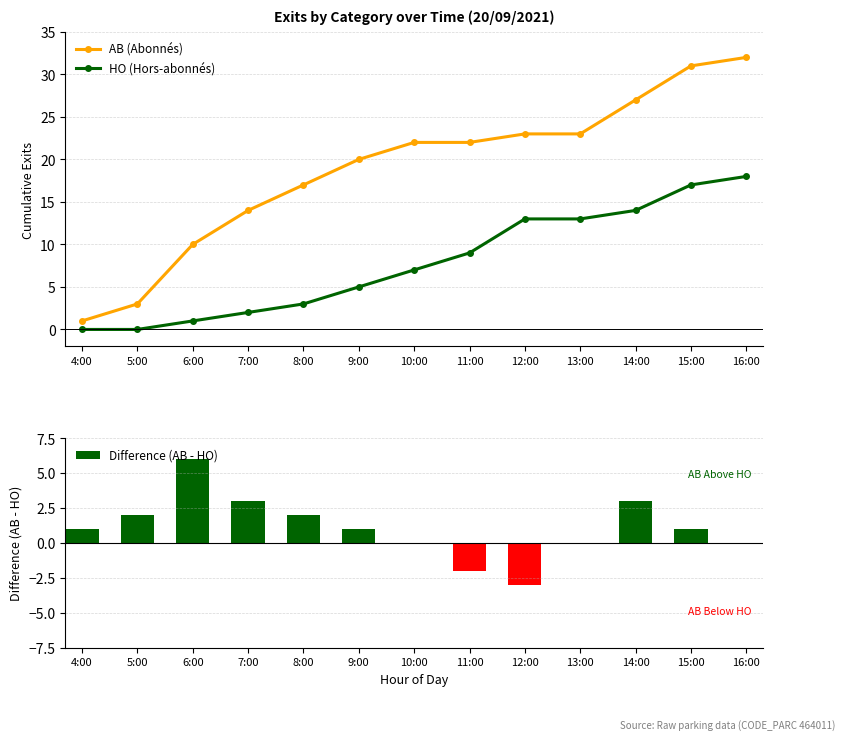

The Difference (AB - HO) series shows 0 at 13:00. True or false?

True